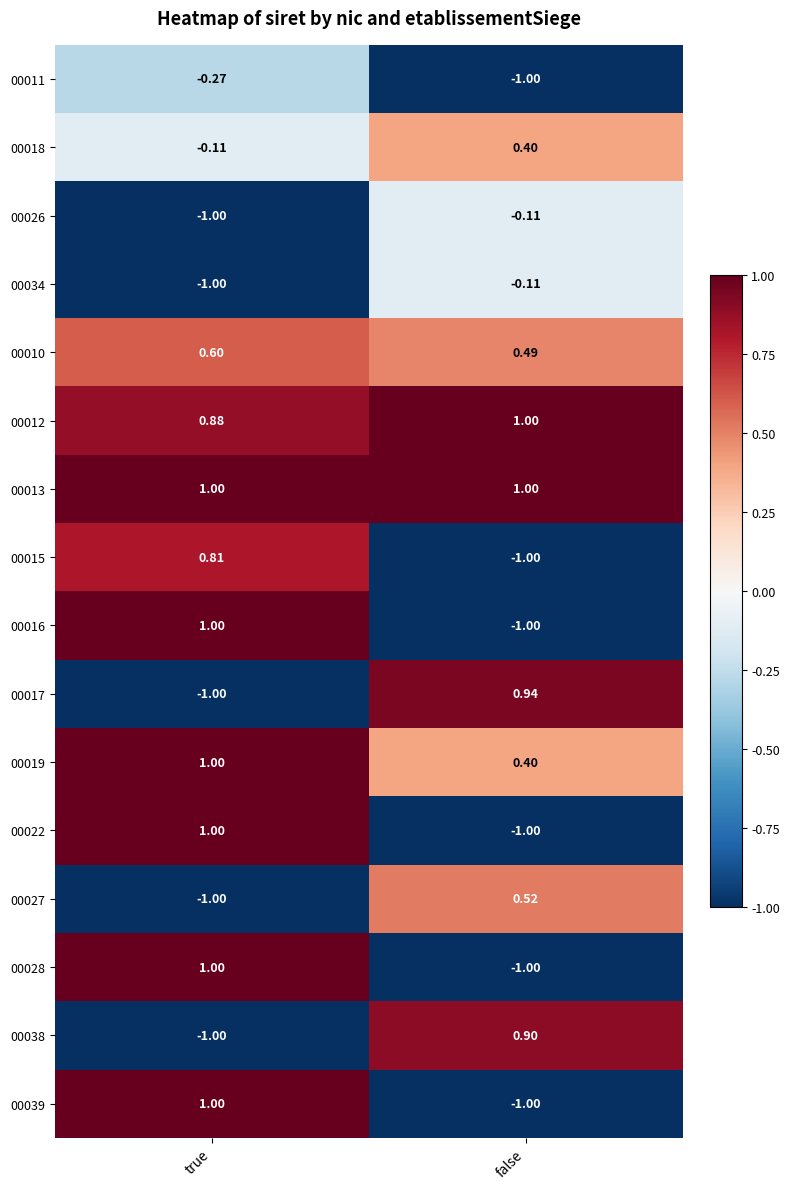

Is the value of 00013 at true greater than the value of 00034 at true?

Yes